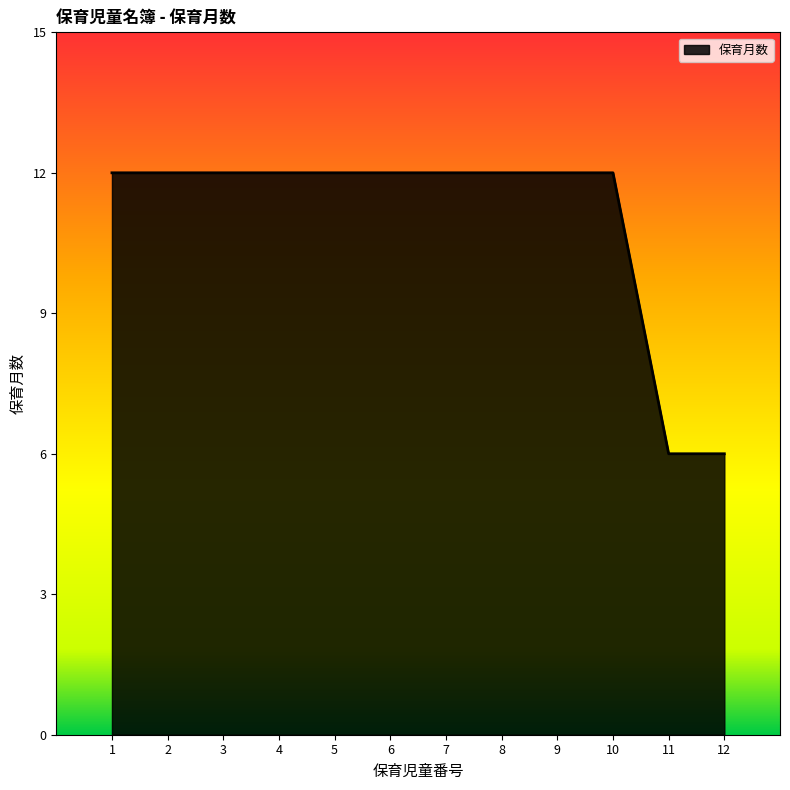

True or false: the data shows 10 at 11.

False